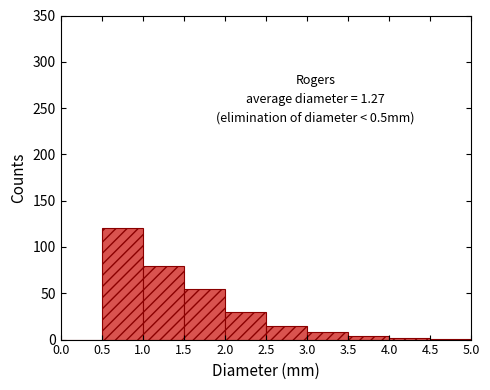

Over which range of the x-axis is the bar tallest?

0.5 to 1.0